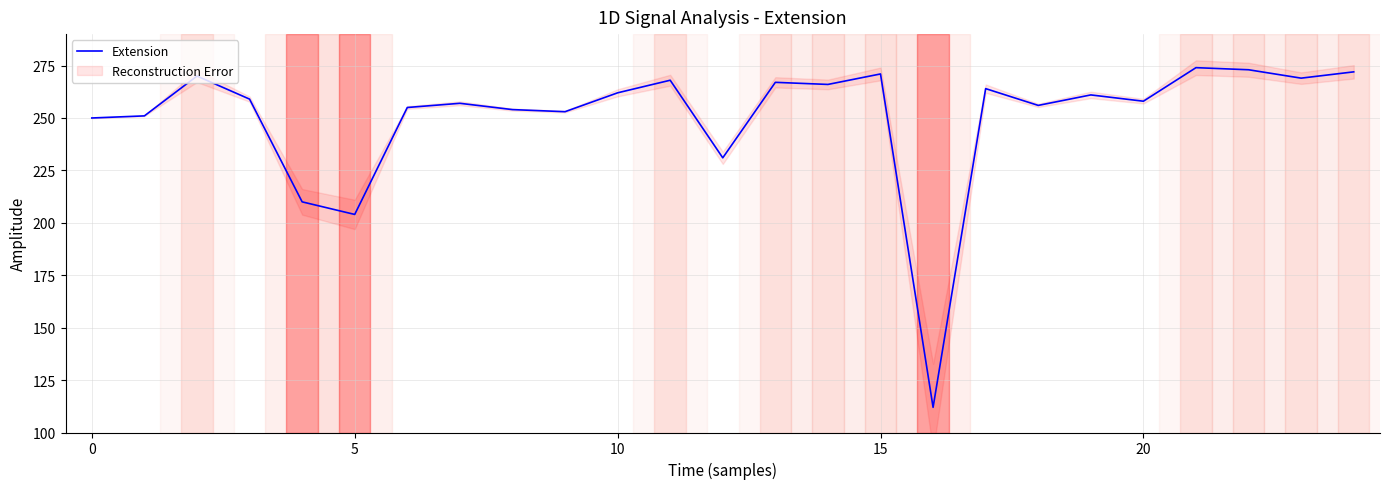

The chart shows a value of 156 at 7. True or false?

False